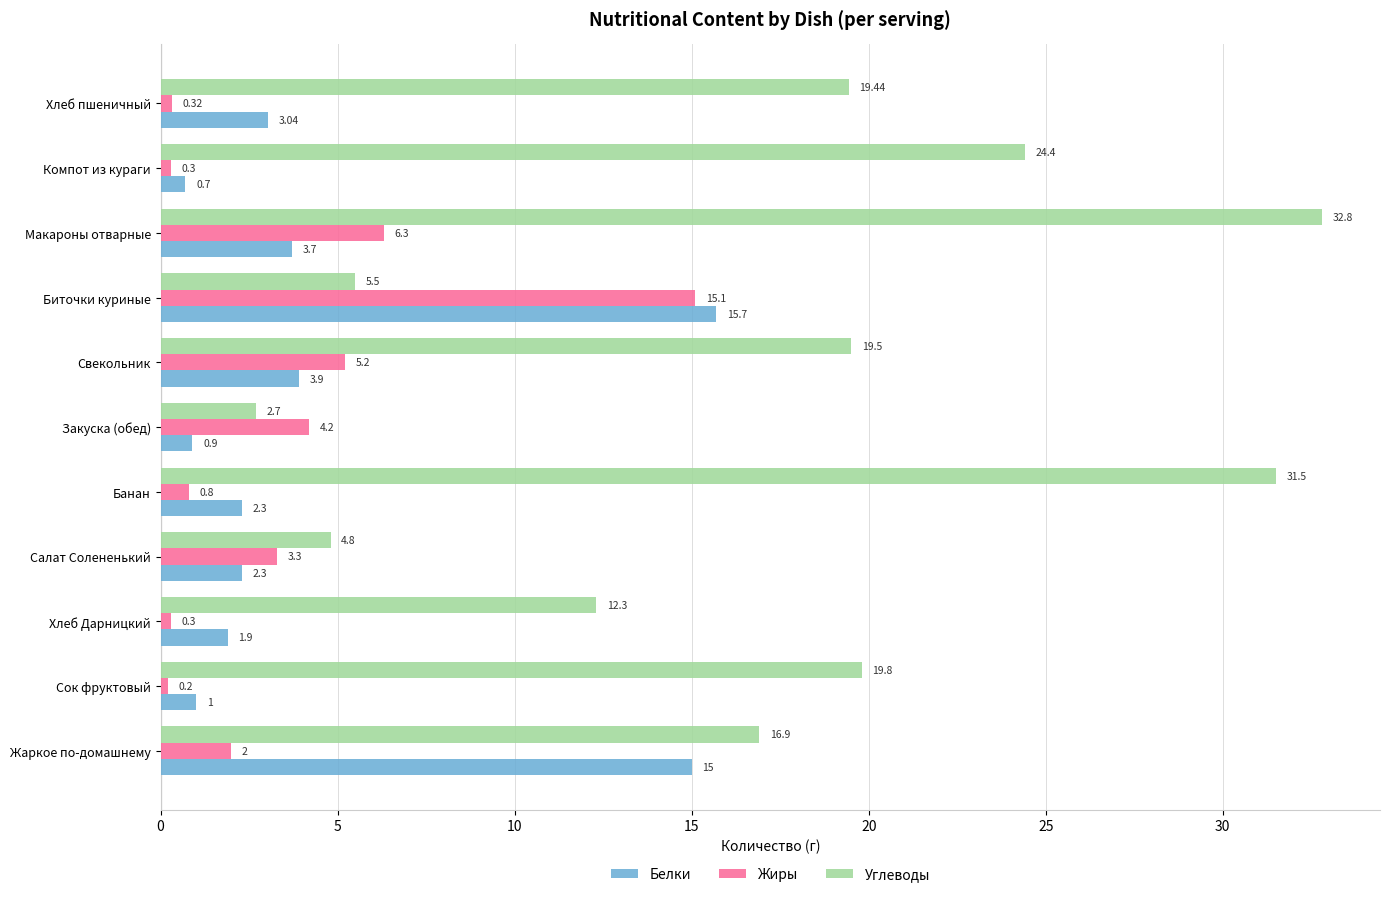

How many data points does each series have?

11